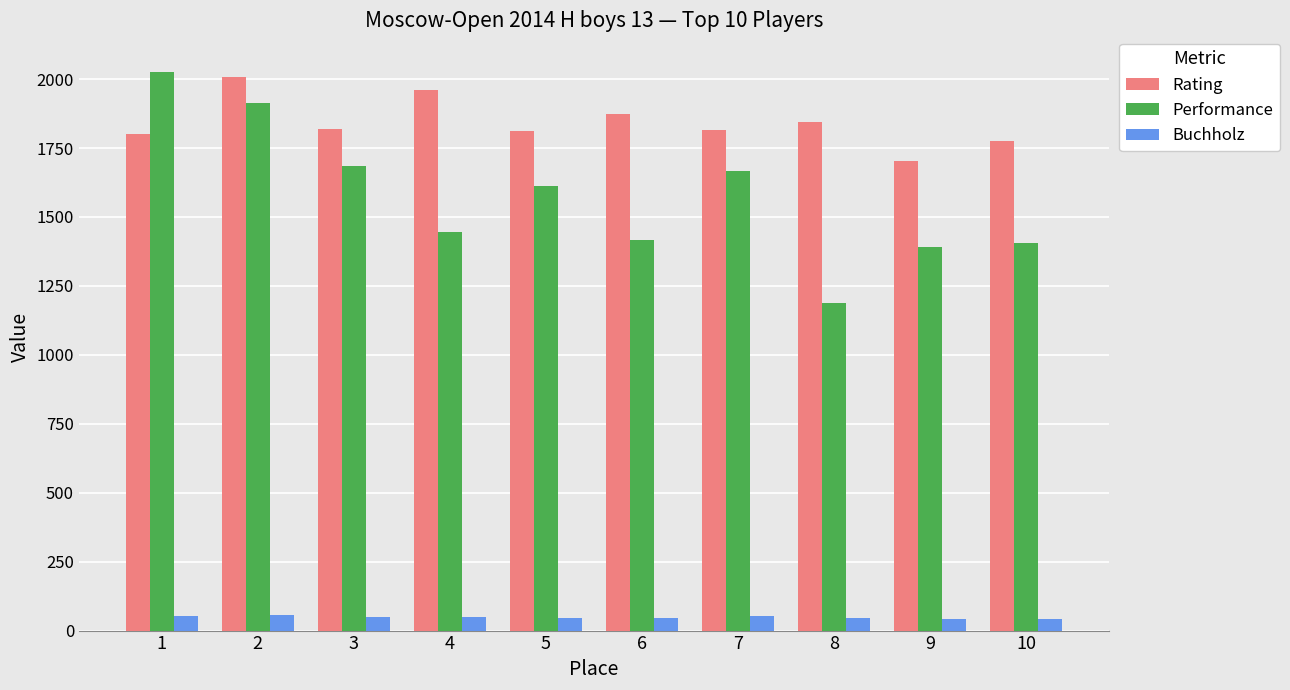

The value of Buchholz at 6 is 46.5. True or false?

True